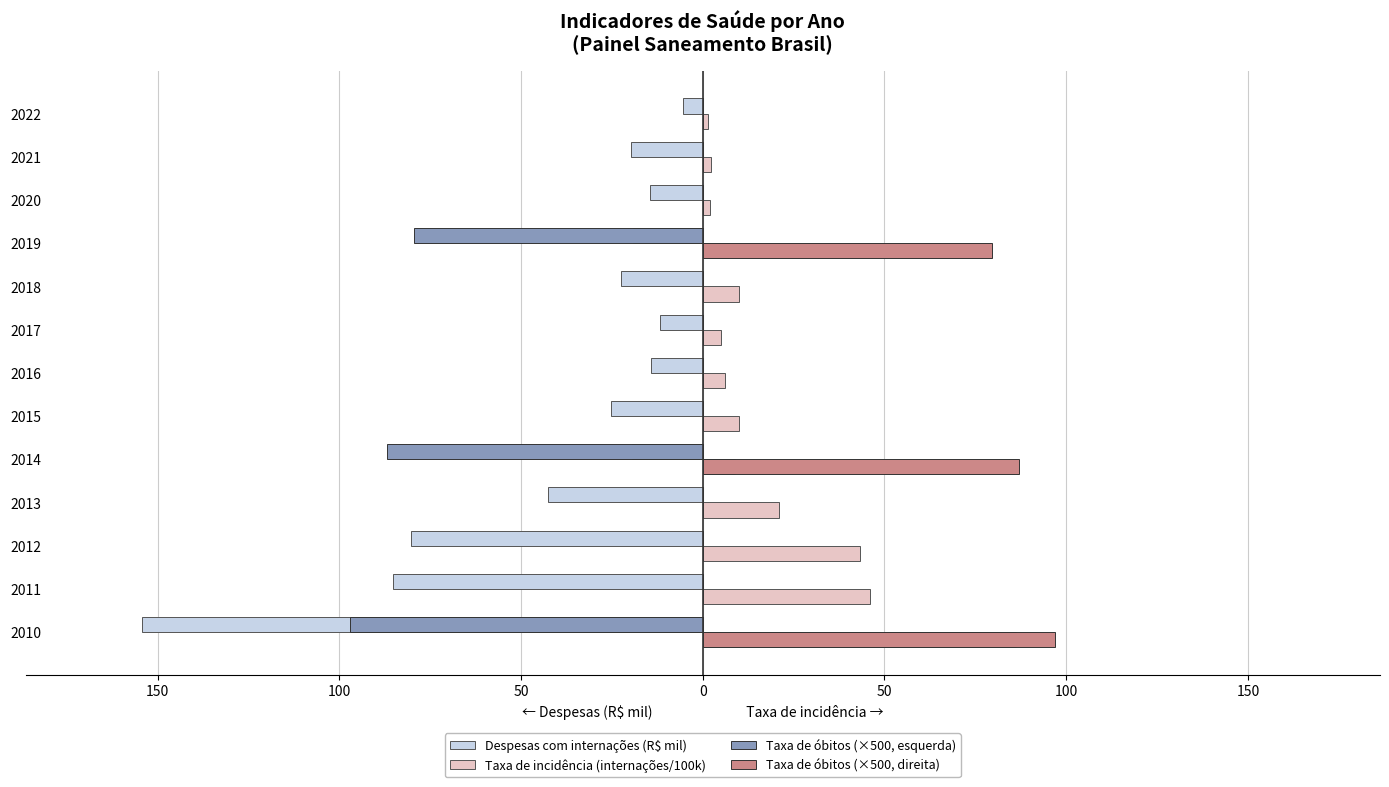

What are all the series names shown in the legend?

Despesas com internações (R$ mil), Taxa de incidência (internações/100k), Taxa de óbitos (×500, esquerda), Taxa de óbitos (×500, direita)